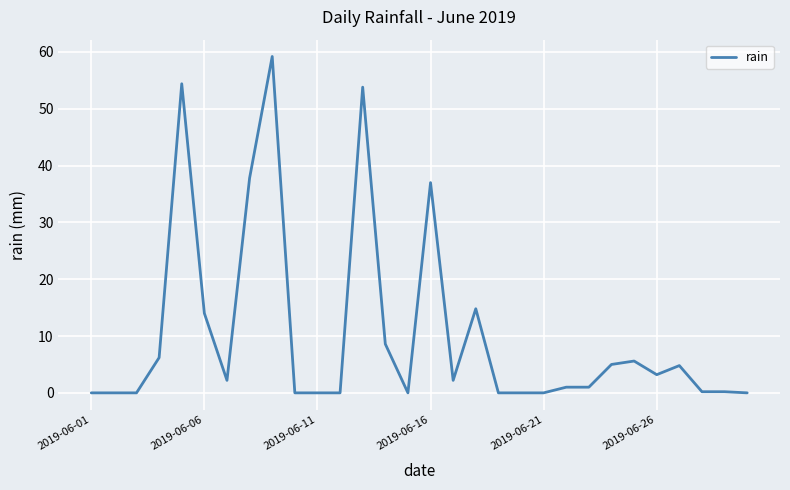

What is the greatest value displayed?

59.2